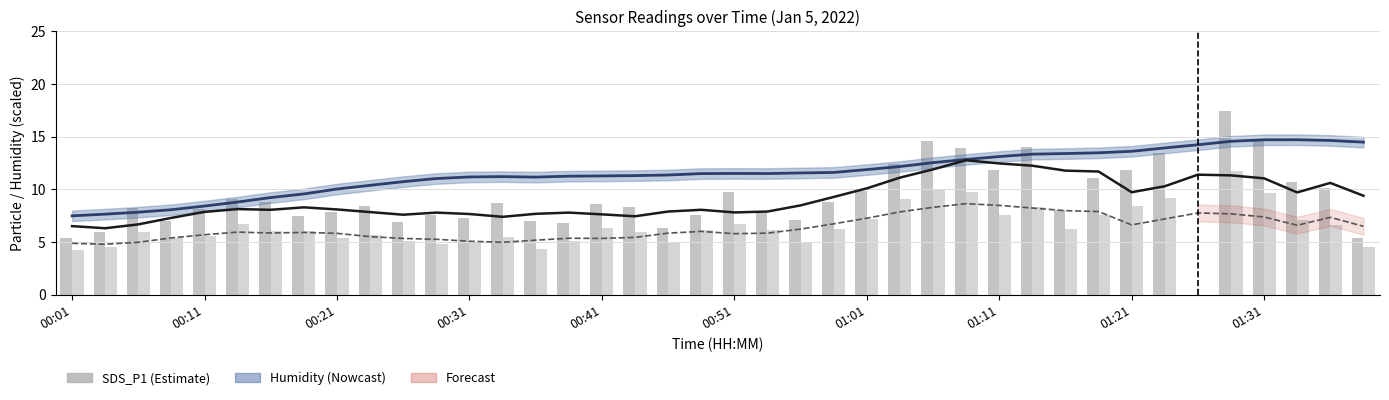

What is the value of the SDS_P1 (smooth) bar at the 4th from the left?

7.3